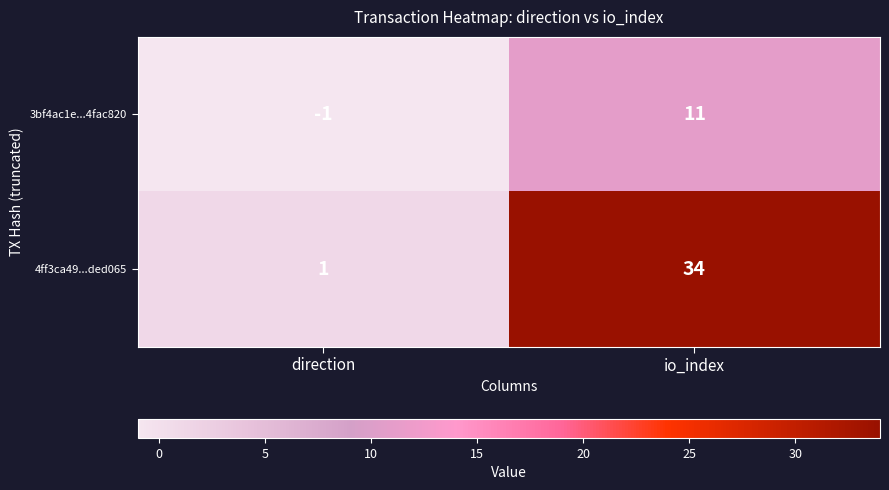

Rank the series by their maximum value, from highest to lowest.

4ff3ca49...ded065, 3bf4ac1e...4fac820